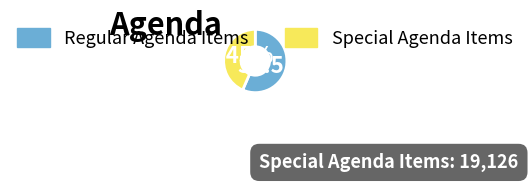

Which has a higher value, Regular Agenda Items or Special Agenda Items?

Regular Agenda Items